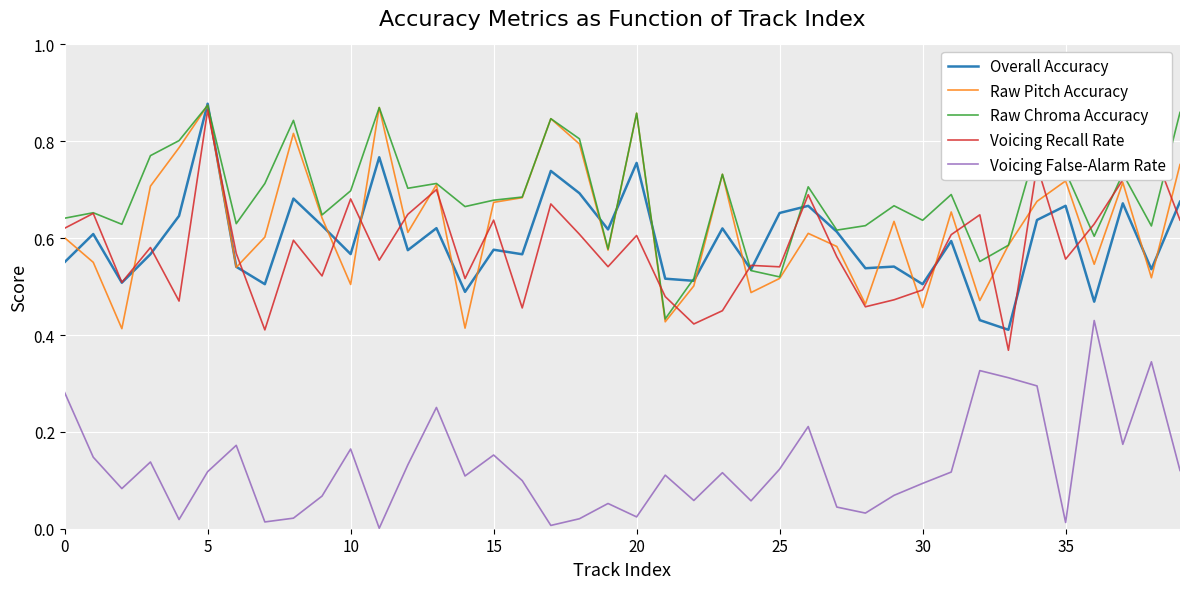

Does the chart display data point markers on the line(s)?

No